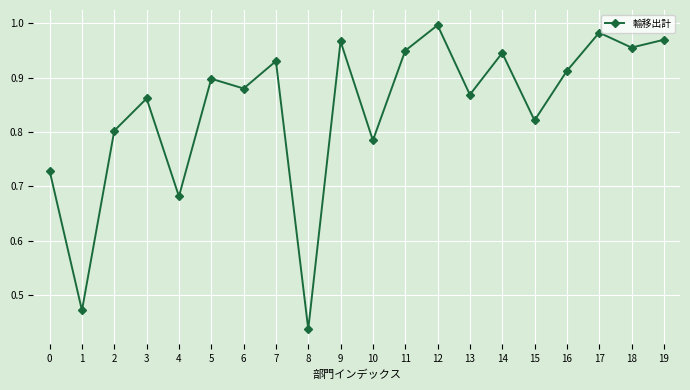

The value at 8 is 0.8. True or false?

False